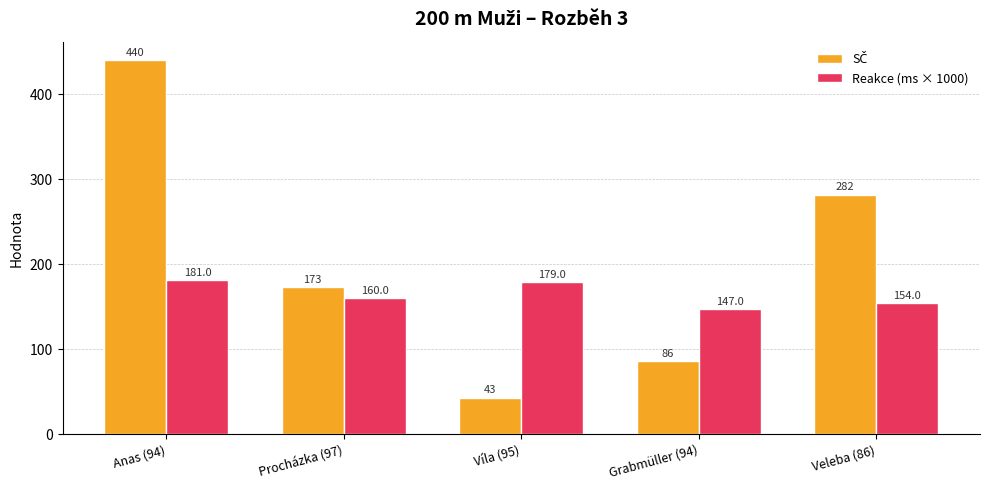

The Reakce (ms × 1000) series shows 160 at Procházka (97). True or false?

True